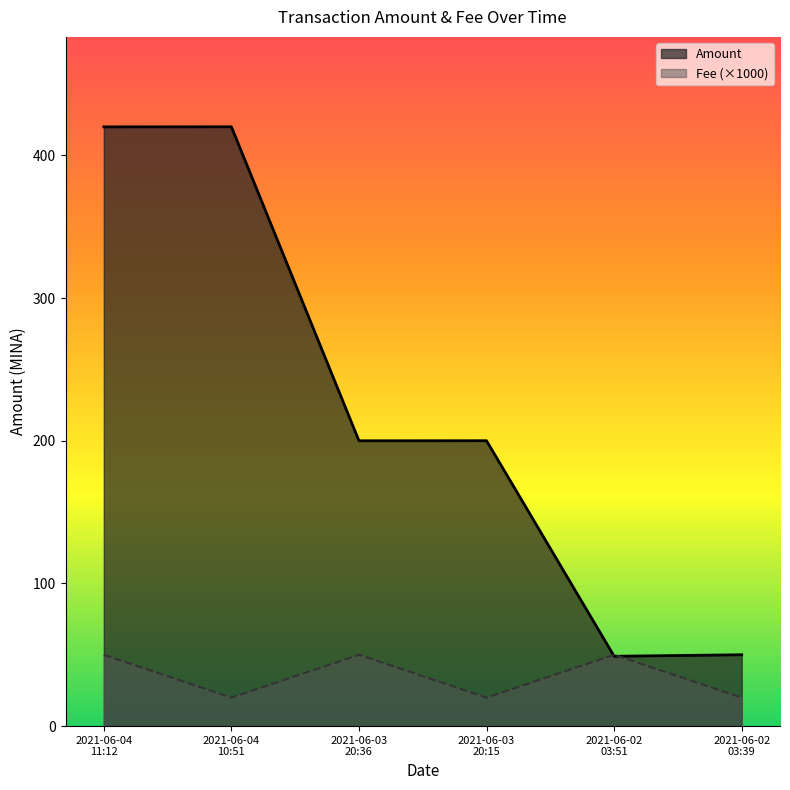

Does the chart display data point markers on the line(s)?

No